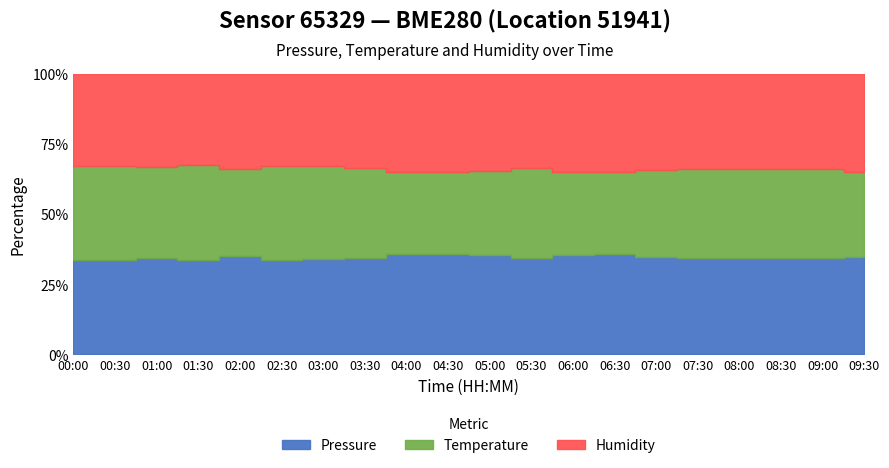

True or false: temperature has a value of 16.2 at 00:00.

True